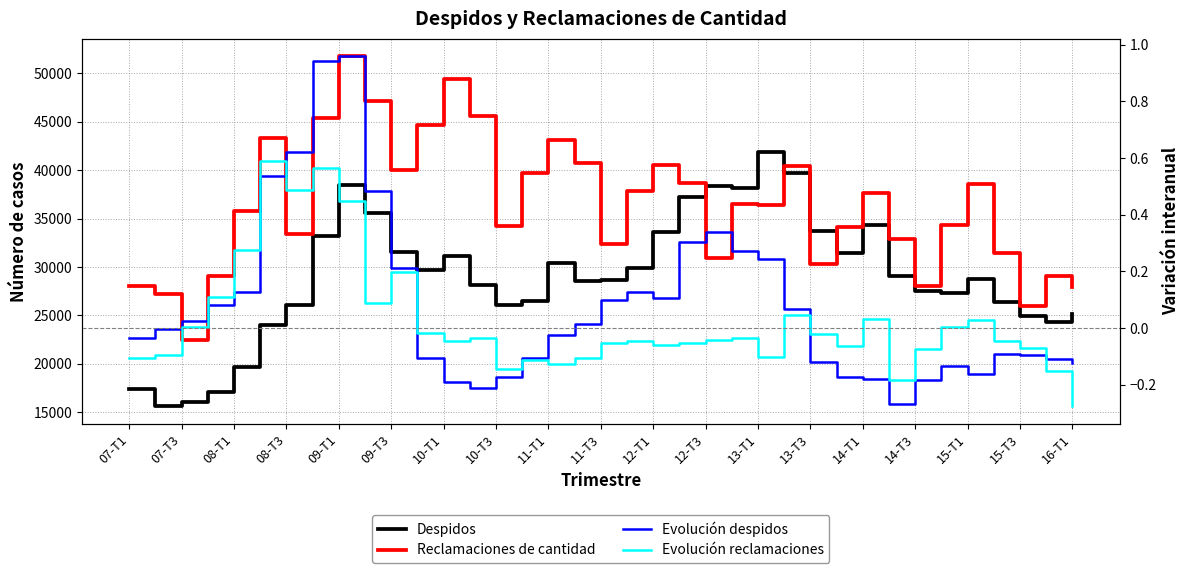

List the series in order of their peak value, highest first.

Reclamaciones de cantidad, Despidos, Evolución despidos, Evolución reclamaciones